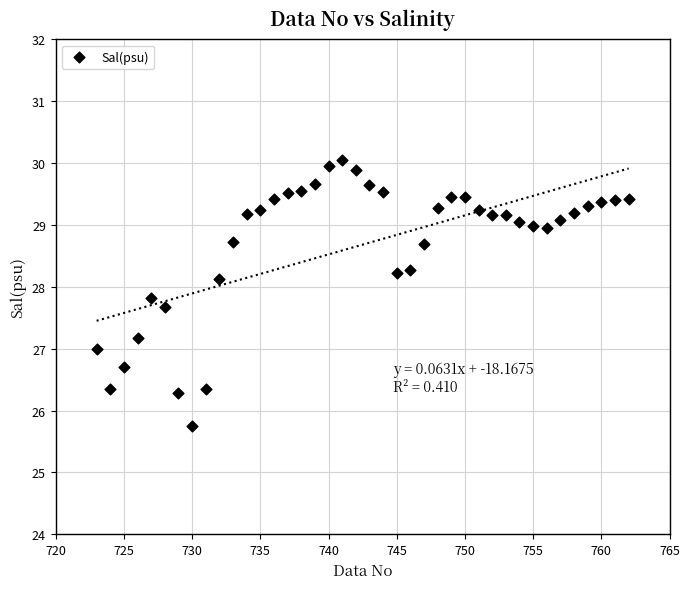

What is the range of Y values (max minus min)?

4.3